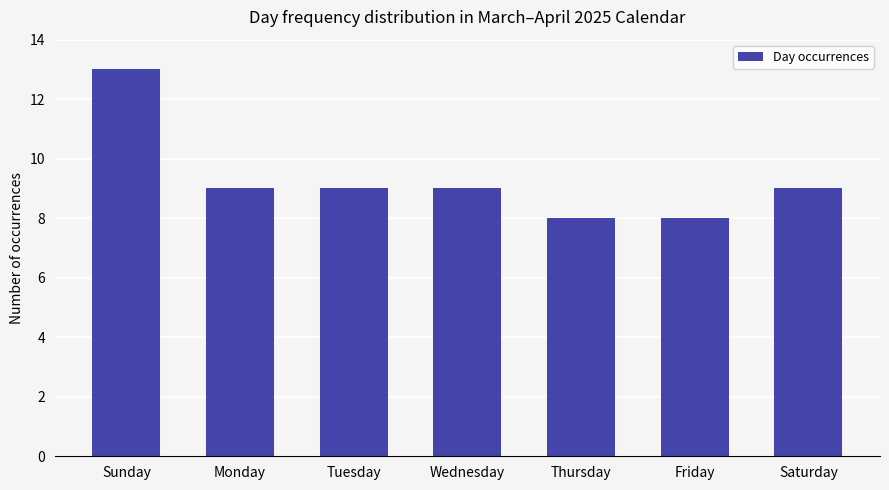

What is the difference between the second highest and second lowest values?

1